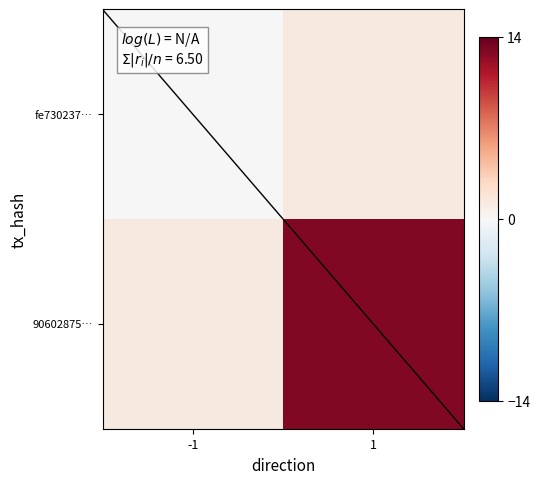

Is the value of 90602875… at -1 greater than the value of fe730237… at 1?

No